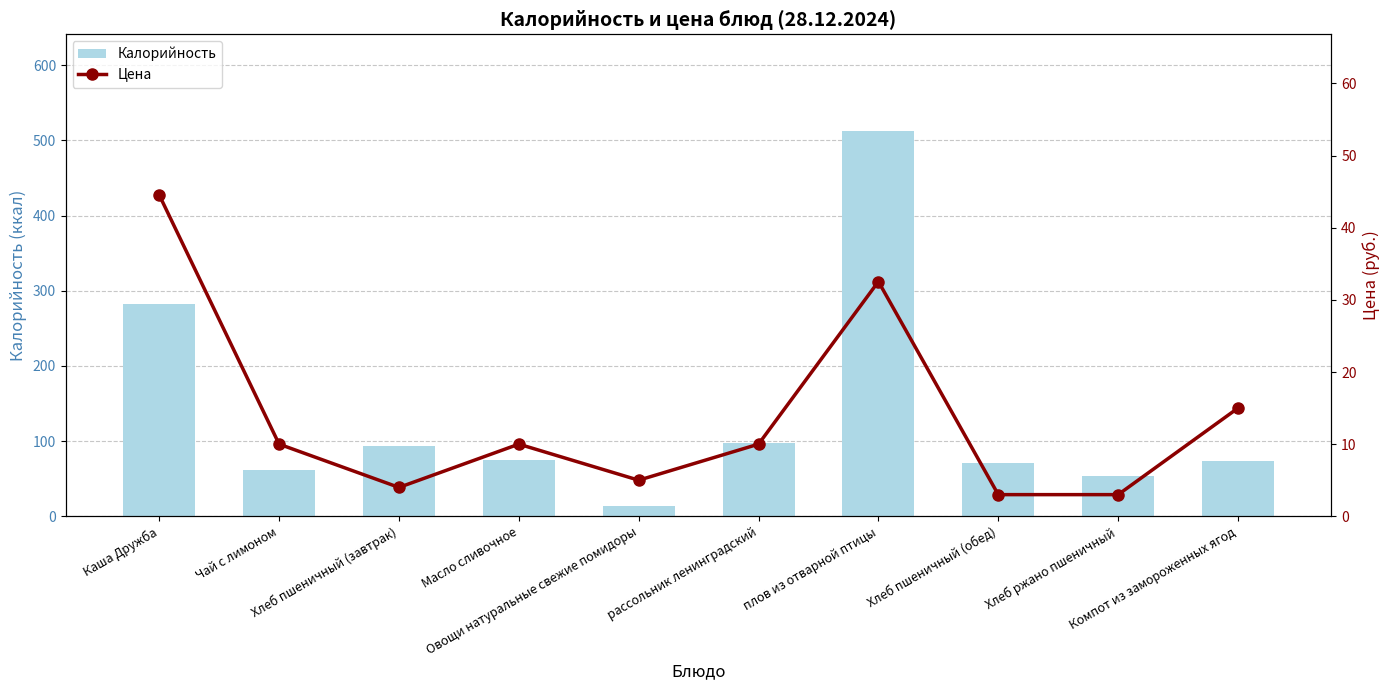

List the series in order of their overall mean, lowest first.

Цена, Калорийность